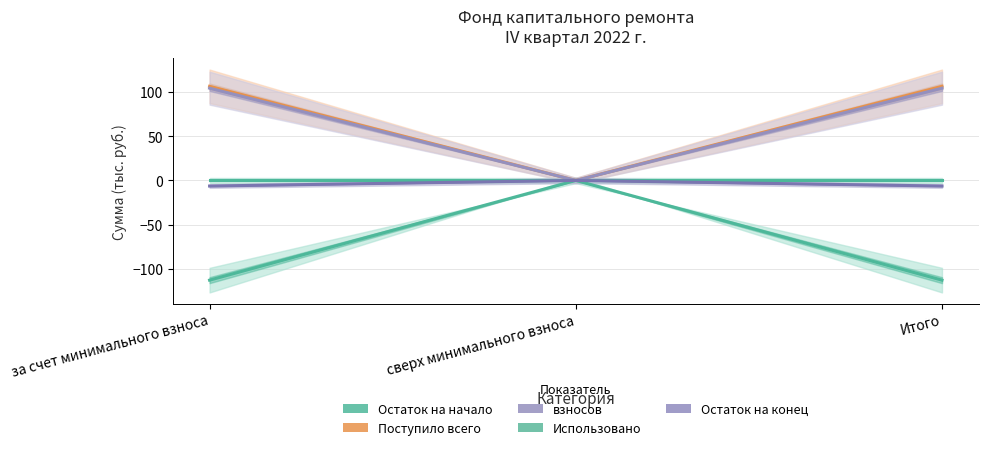

Is the value of Поступило всего at сверх минимального взноса greater than the value of Остаток на конец at сверх минимального взноса?

No